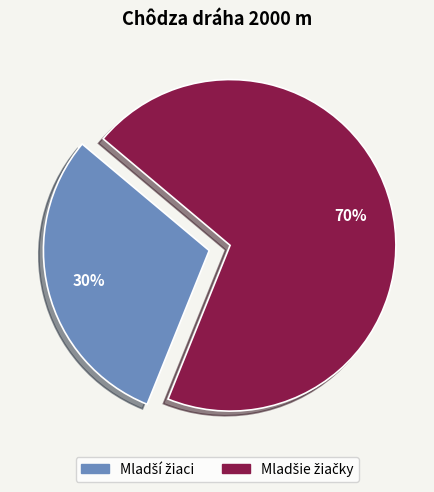

To the nearest percent, what is the difference between the largest and smallest slice percentages?

40%